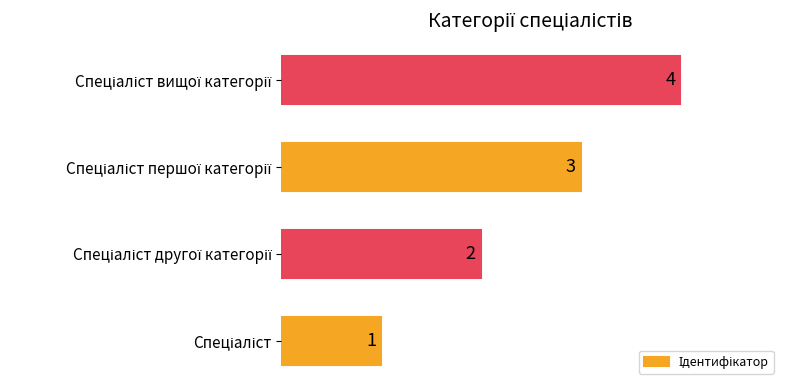

Count the values in the range 2 to 4.

3